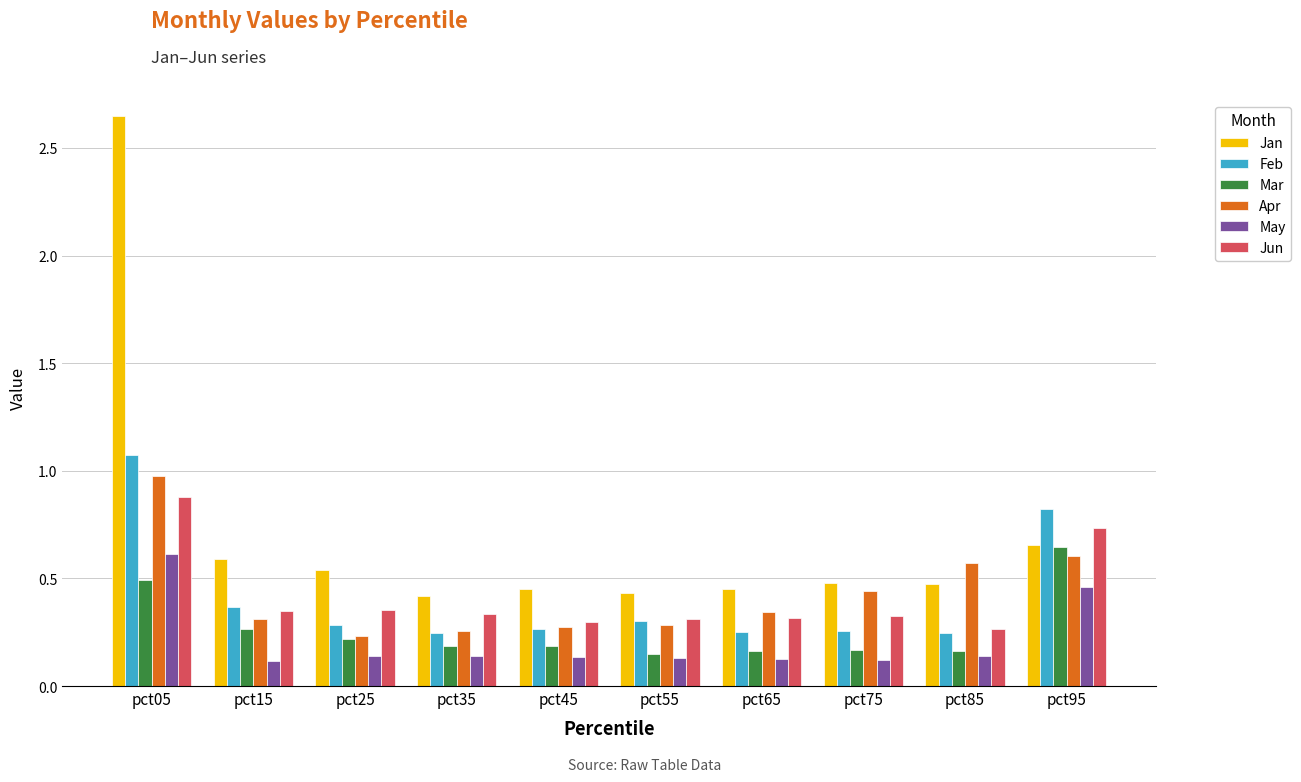

How many bars are there in each group?

6